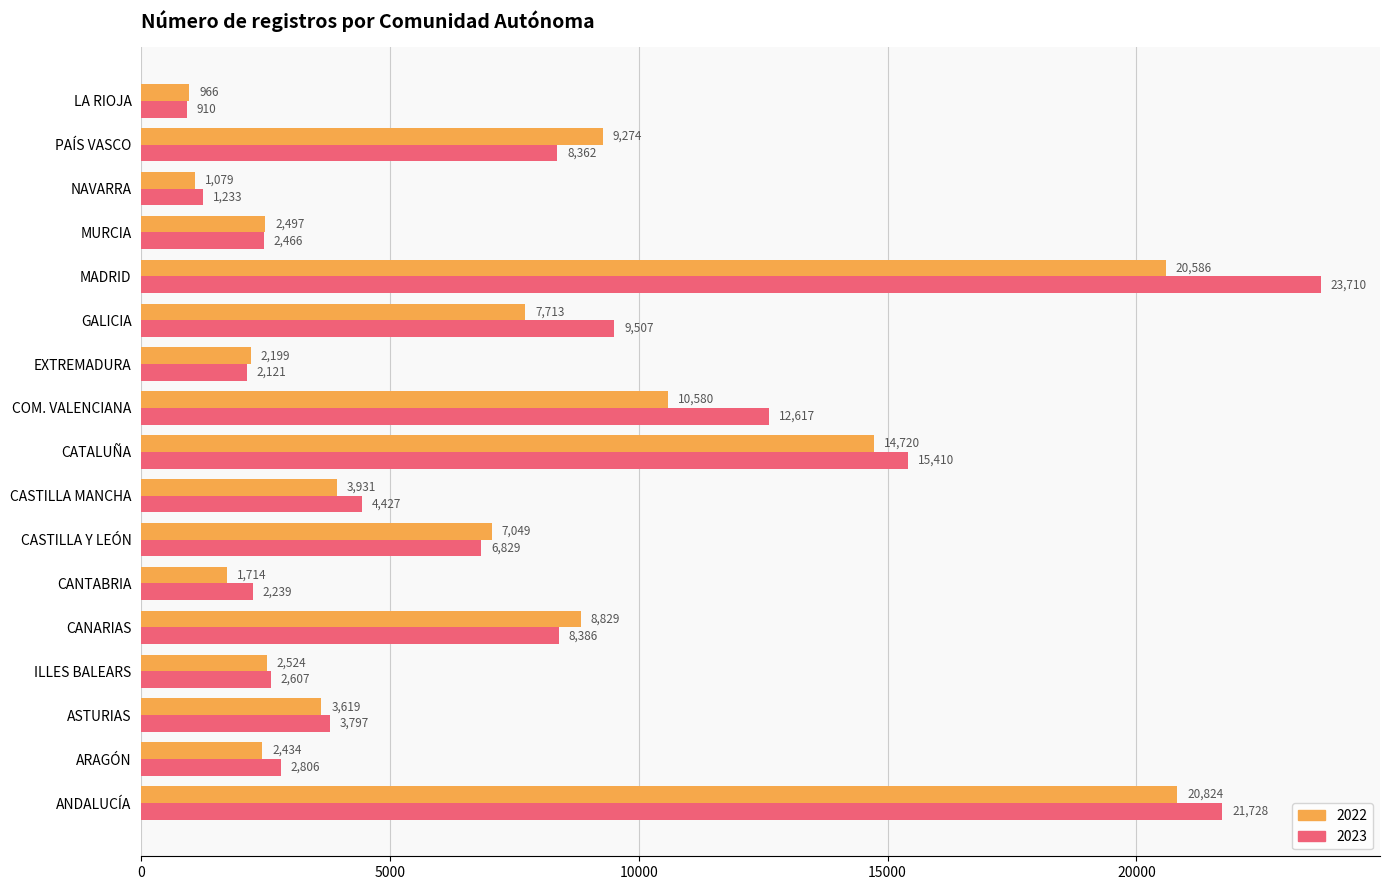

Between EXTREMADURA and MADRID, which series saw the biggest shift?

2023